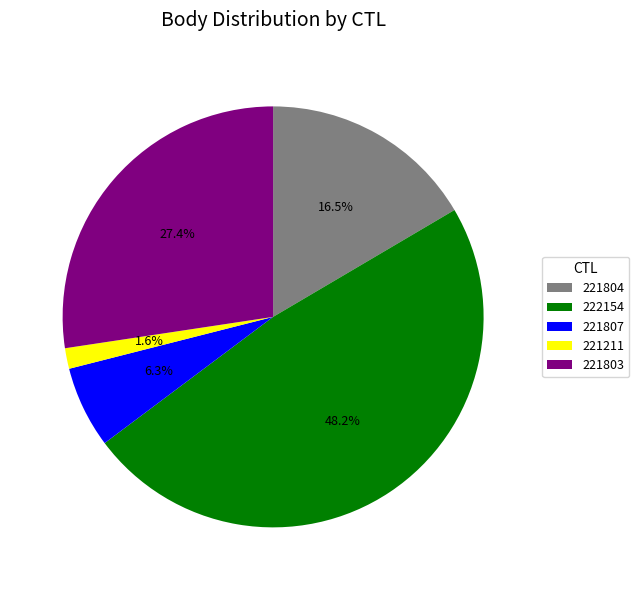

To the nearest percent, what portion does 221807 represent?

6%